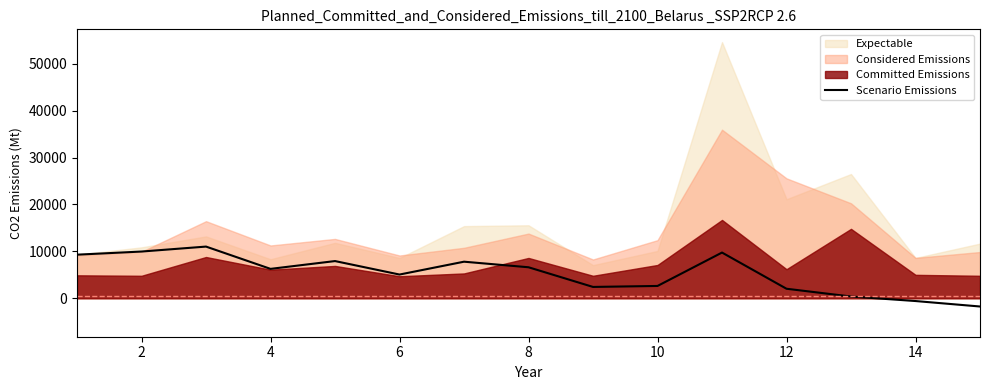

What is the lowest value of the Scenario Emissions series?

-1748.8